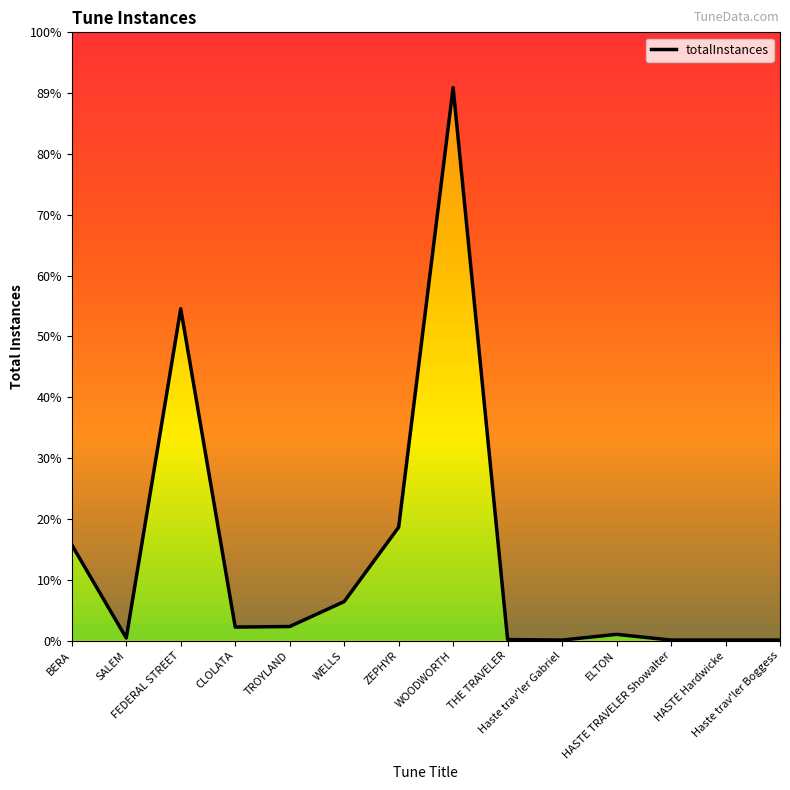

Rank the categories by value from highest to lowest.

WOODWORTH, FEDERAL STREET, ZEPHYR, BERA, WELLS, TROYLAND, CLOLATA, ELTON, SALEM, THE TRAVELER, Haste trav'ler Gabriel, HASTE TRAVELER Showalter, HASTE Hardwicke, Haste trav'ler Boggess